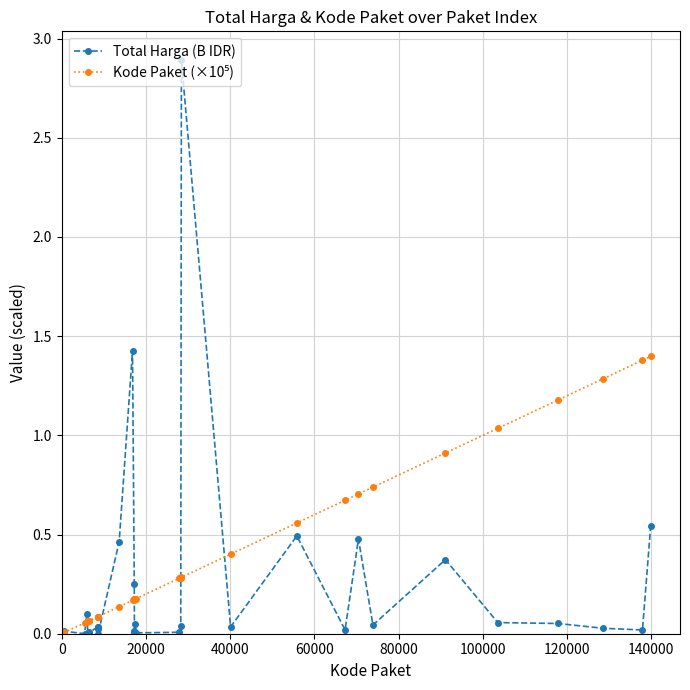

What is the maximum value shown in the chart?

2.9